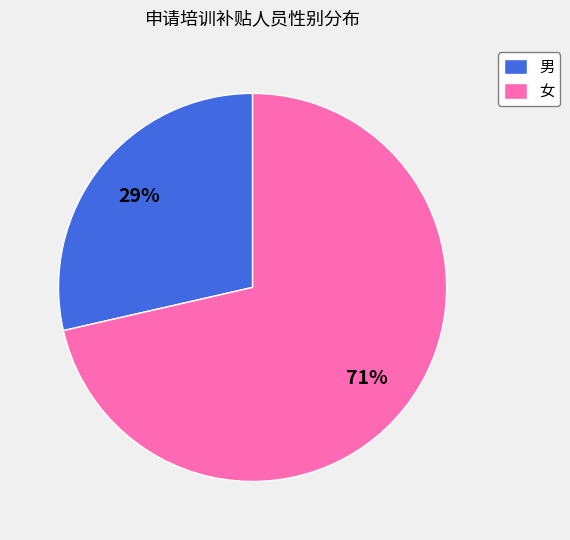

What is the majority slice?

女